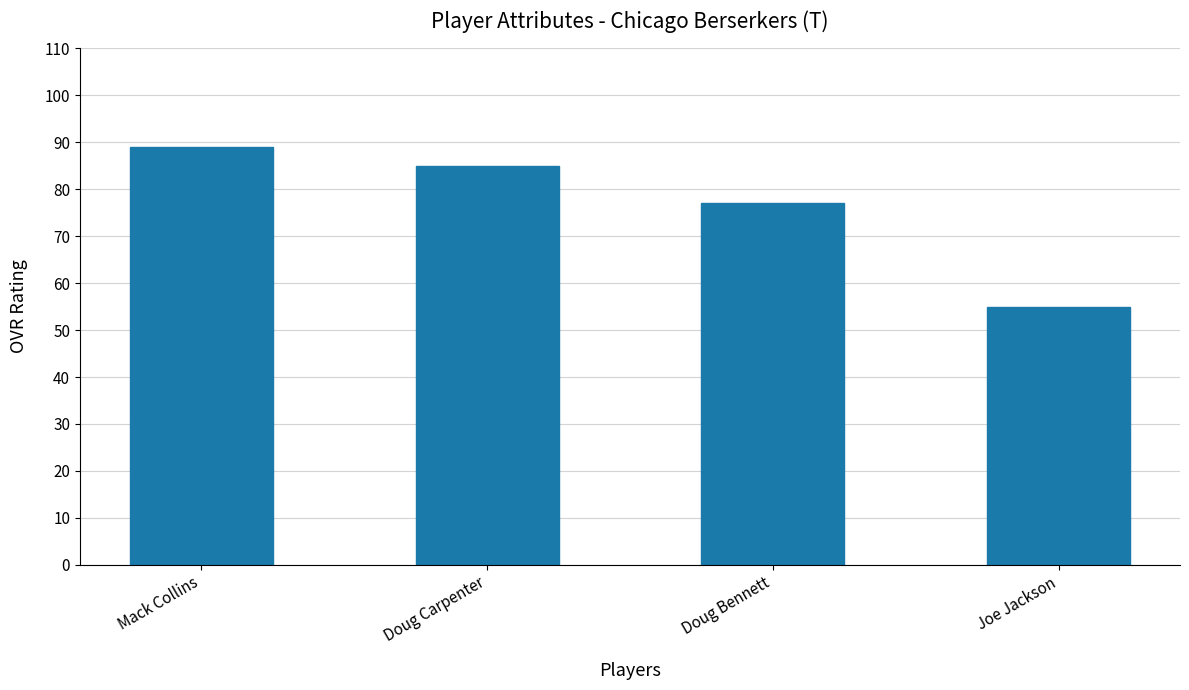

What is the value of the 1st bar from the left?

89